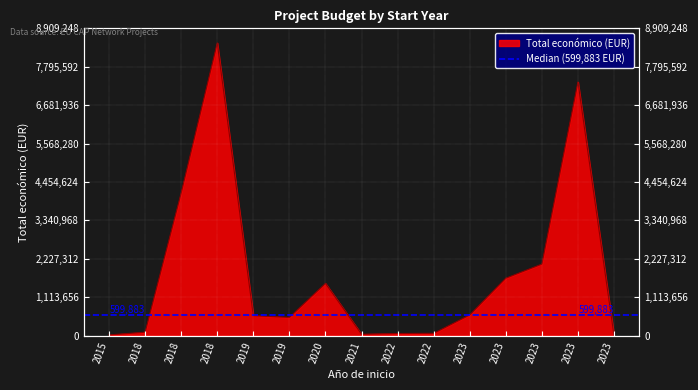

Approximately how many times larger is the value at 2018 compared to 2021?

105.8